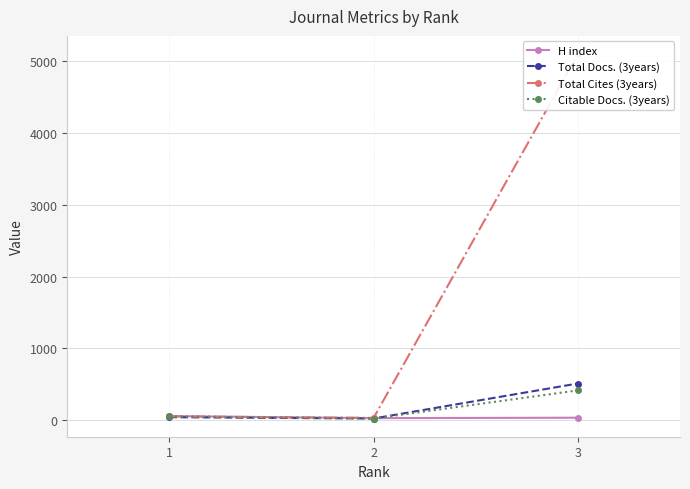

What is the lowest value of the Citable Docs. (3years) series?

21